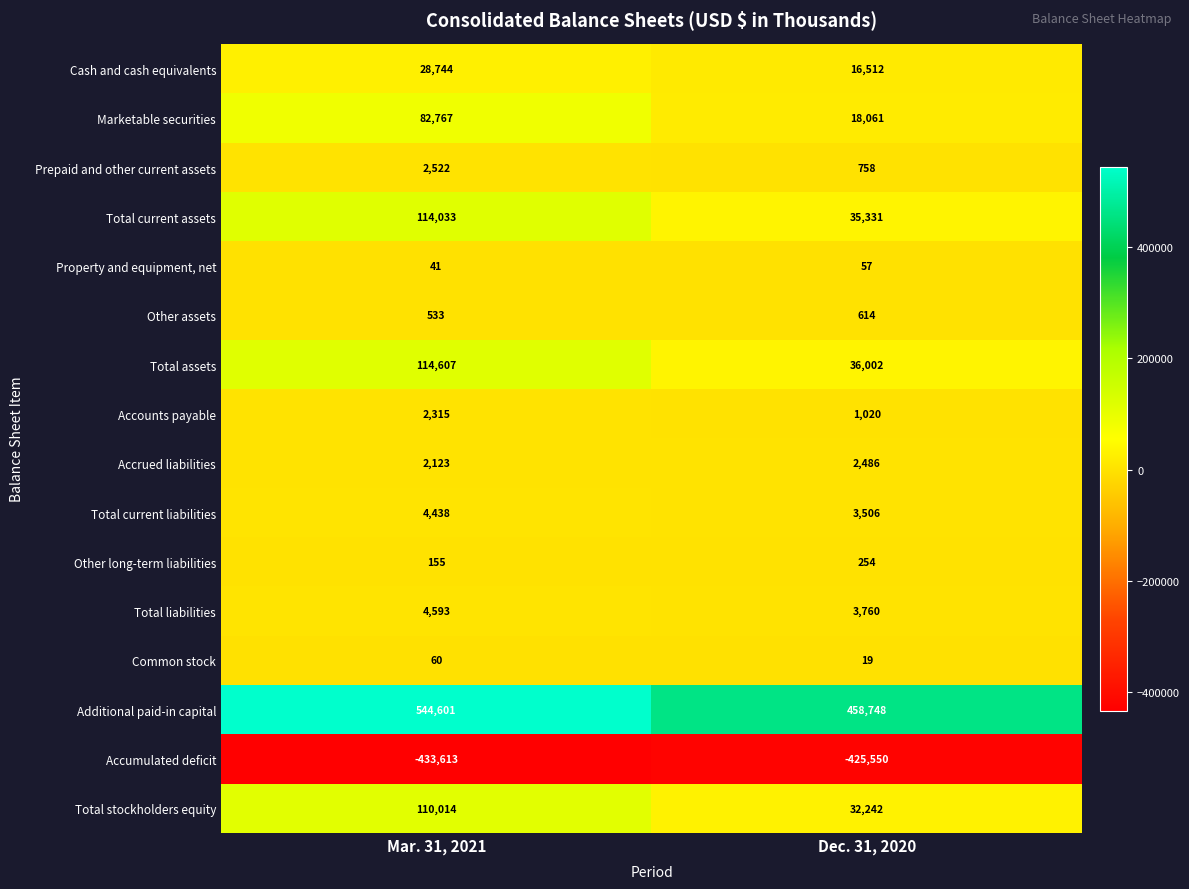

What is the total value across all series at Mar. 31, 2021?

577933